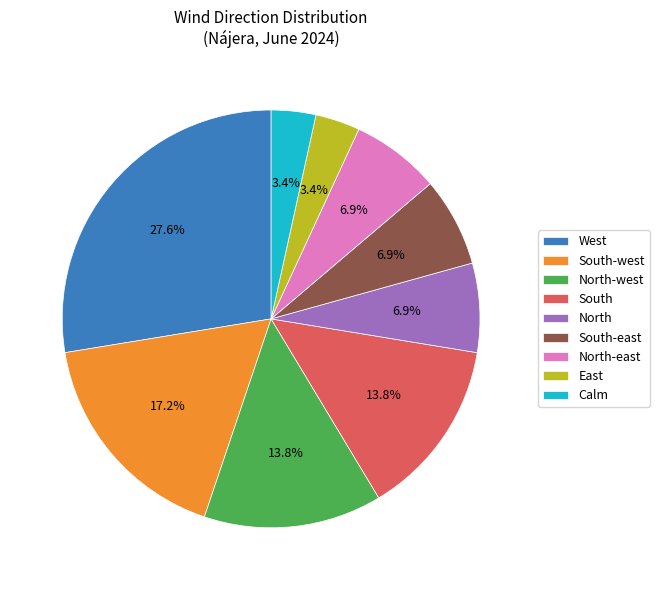

What percentage is NOT represented by South-east?

93.1%